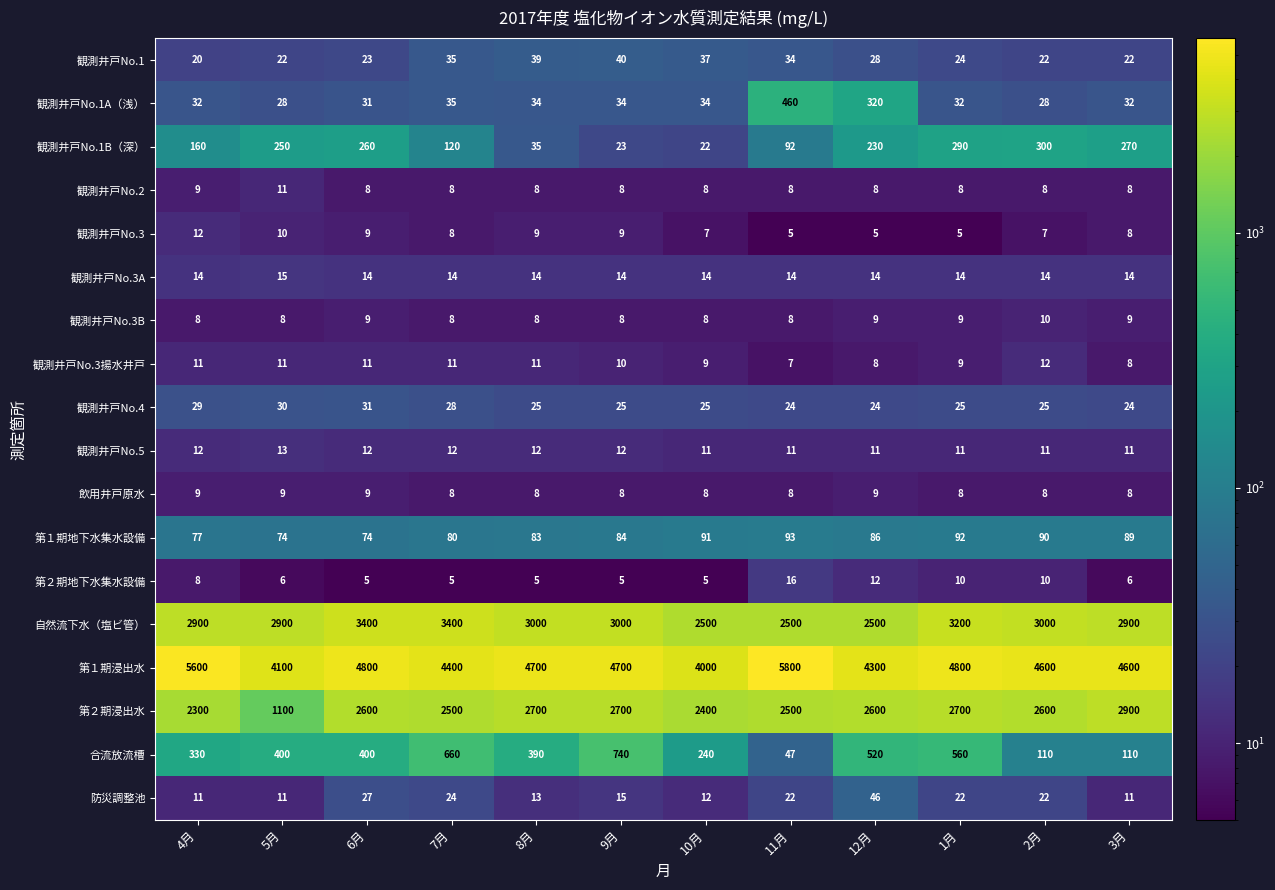

At which label does 観測井戸No.3揚水井戸 reach its peak?

2月